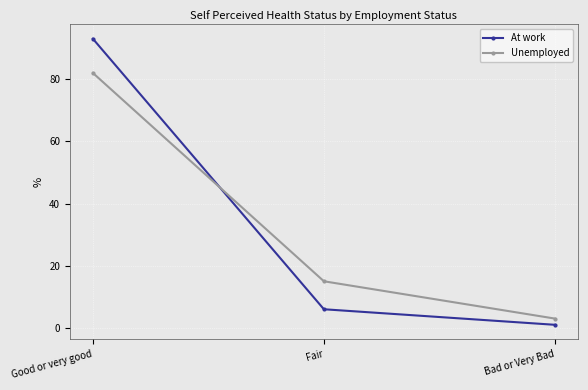

What is the sum of all Unemployed values?

100